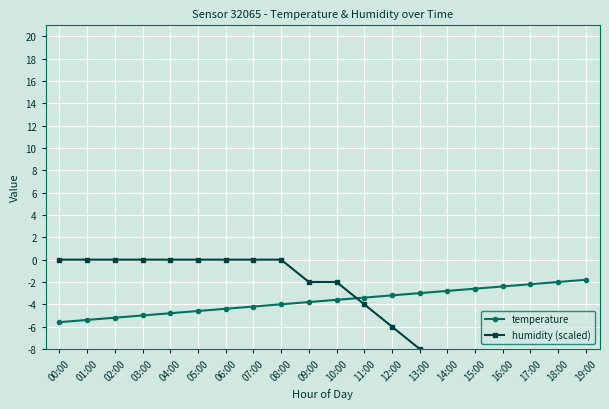

Rank the series by their maximum value, from lowest to highest.

temperature, humidity (scaled)